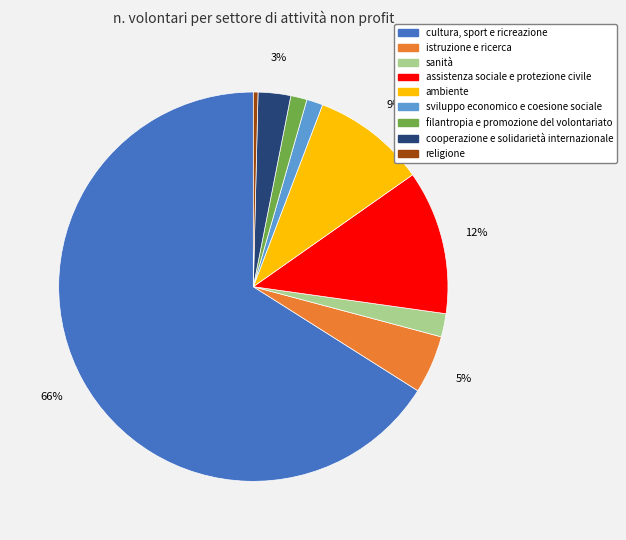

How many slices are in this pie chart?

9